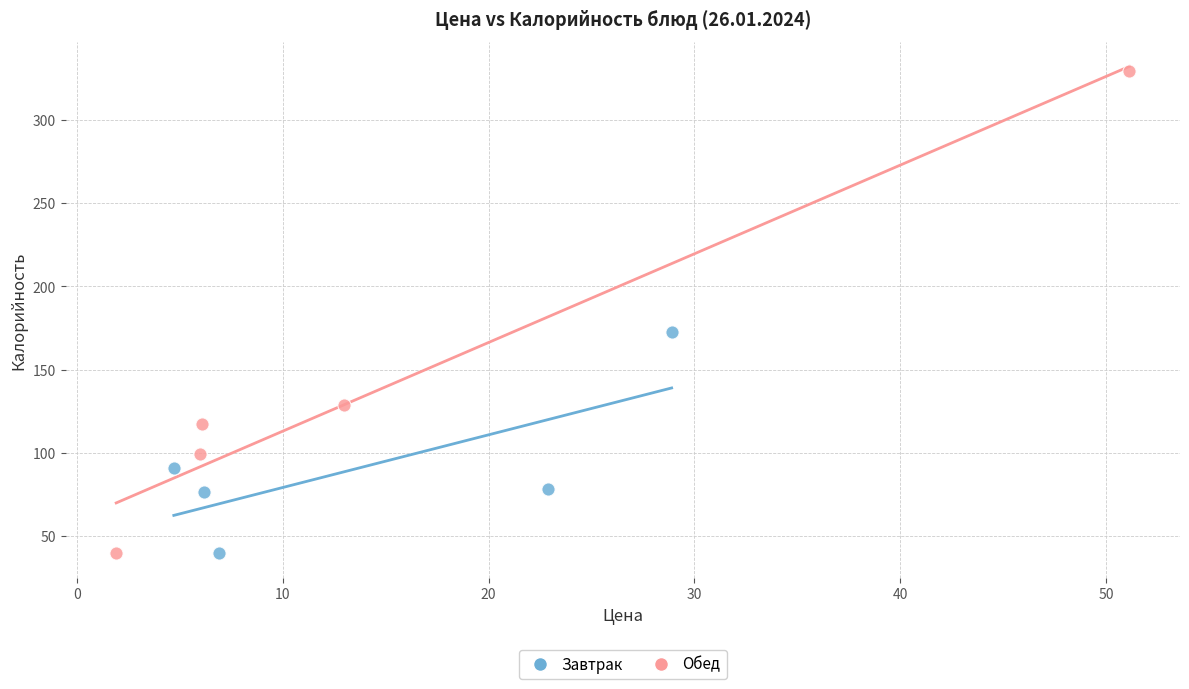

Which series reaches the maximum Y coordinate?

Обед